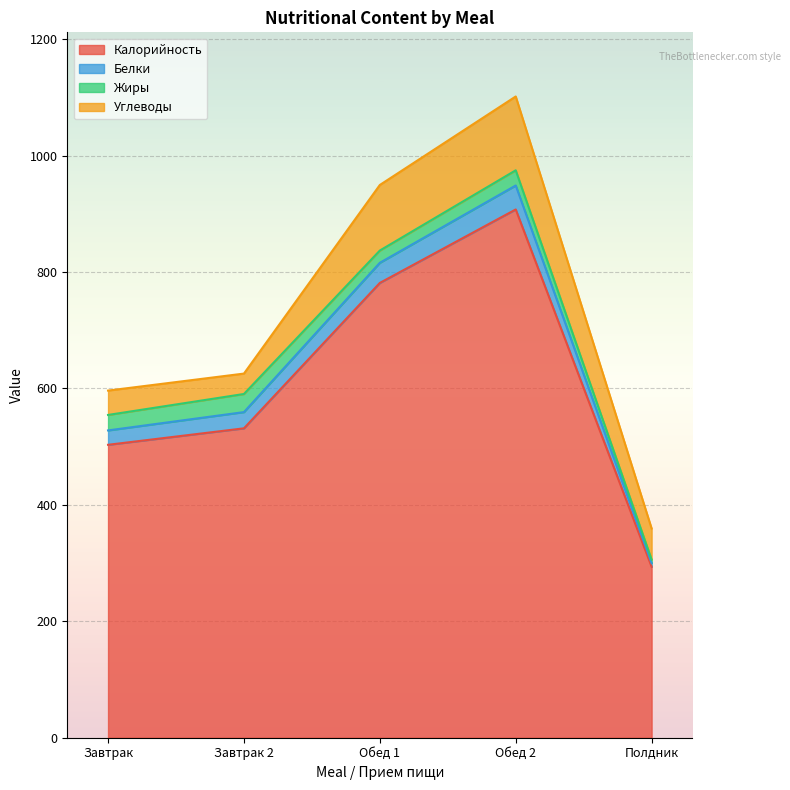

In Жиры, how many points are higher than both neighbors (excluding endpoints)?

2